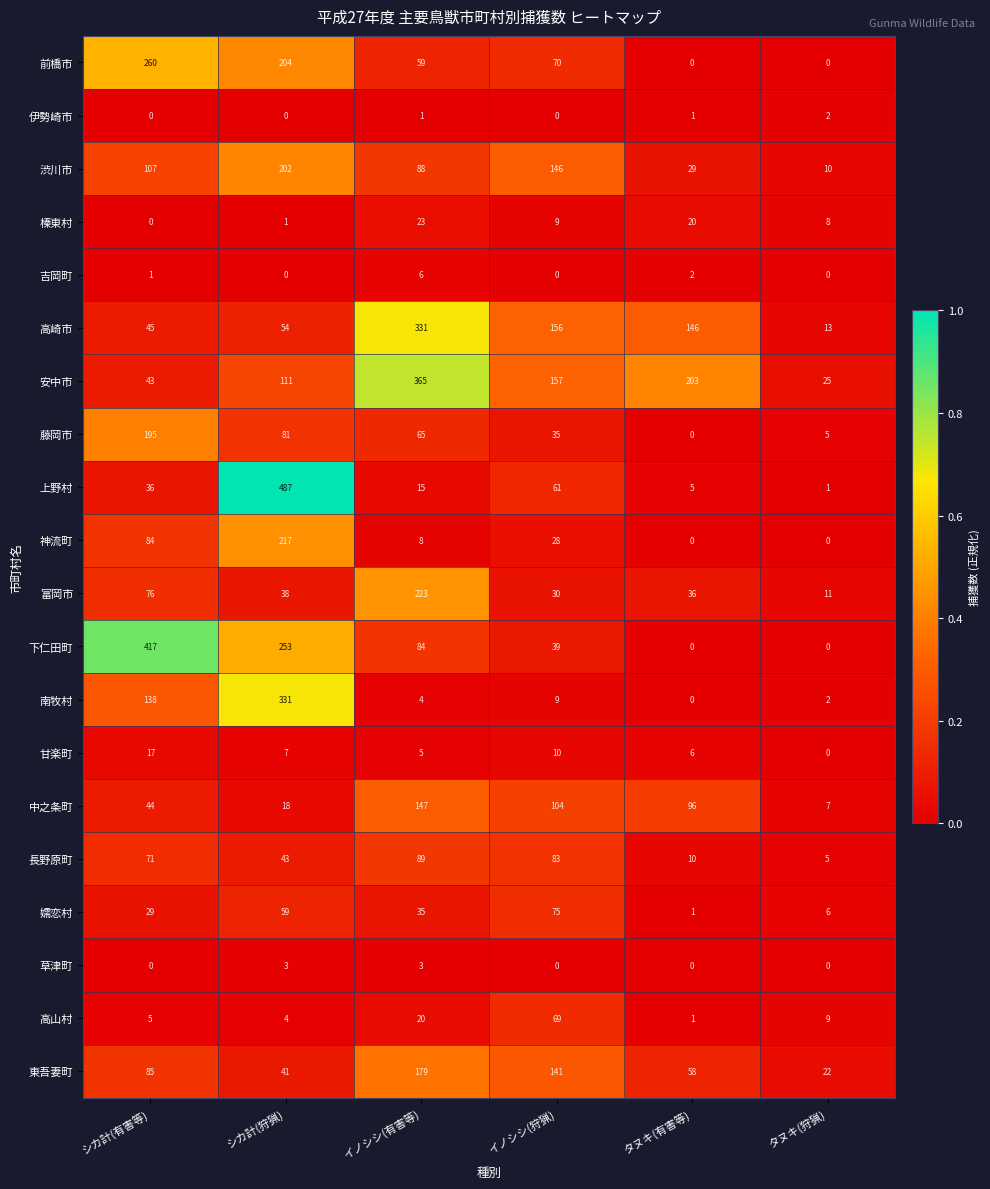

The 東吾妻町 series shows 39 at タヌキ(狩猟). True or false?

False